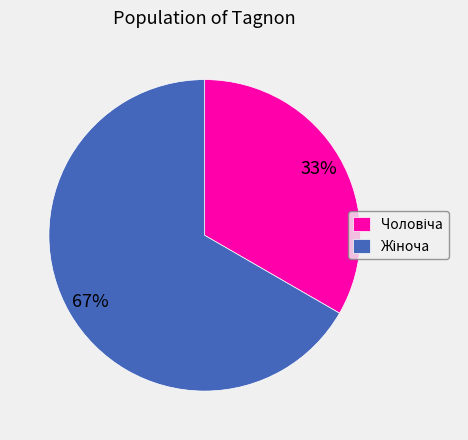

To the nearest percent, what is the average slice percentage?

50%